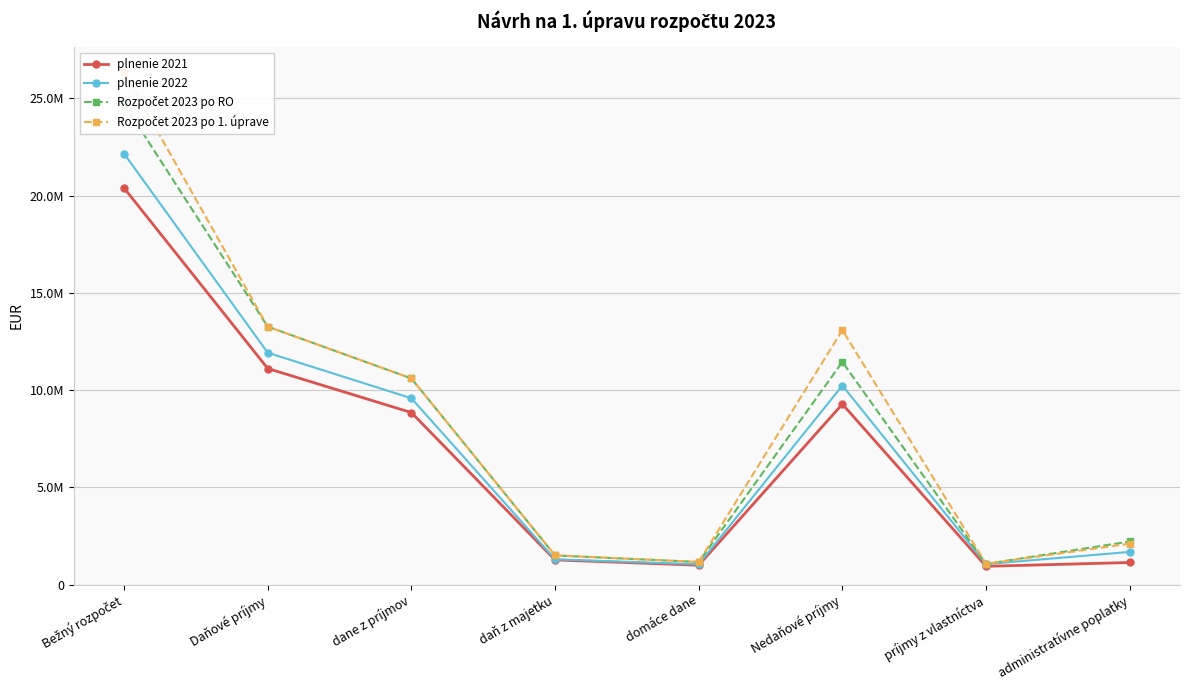

List the series in order of their peak value, lowest first.

plnenie 2021, plnenie 2022, Rozpočet 2023 po RO, Rozpočet 2023 po 1. úprave